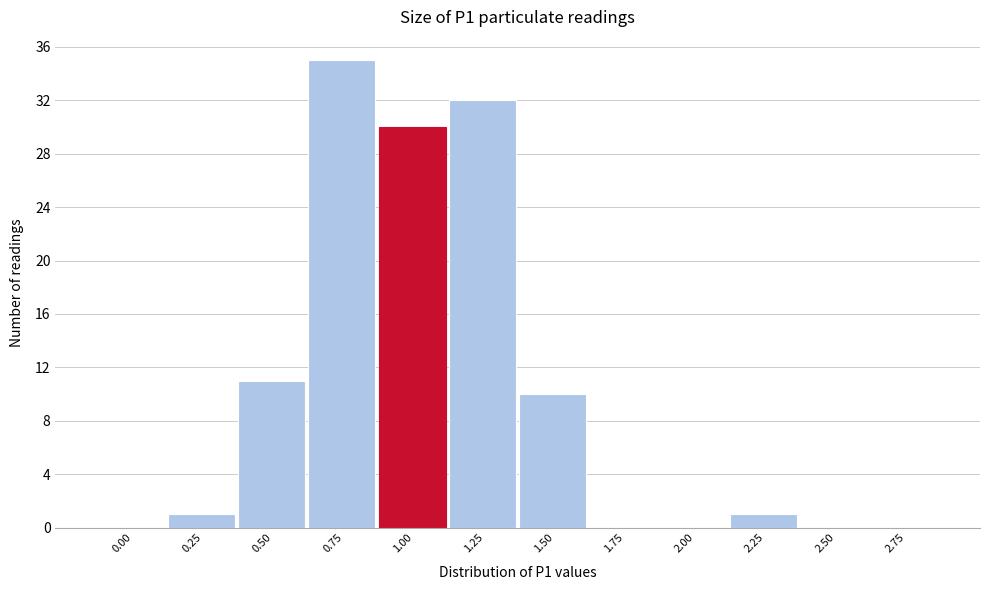

Reading left to right, what are all the values shown in this chart?

0.00=0	0.25=1	0.50=11	0.75=35	1.00=30	1.25=32	1.50=10	1.75=0	2.00=0	2.25=1	2.50=0	2.75=0